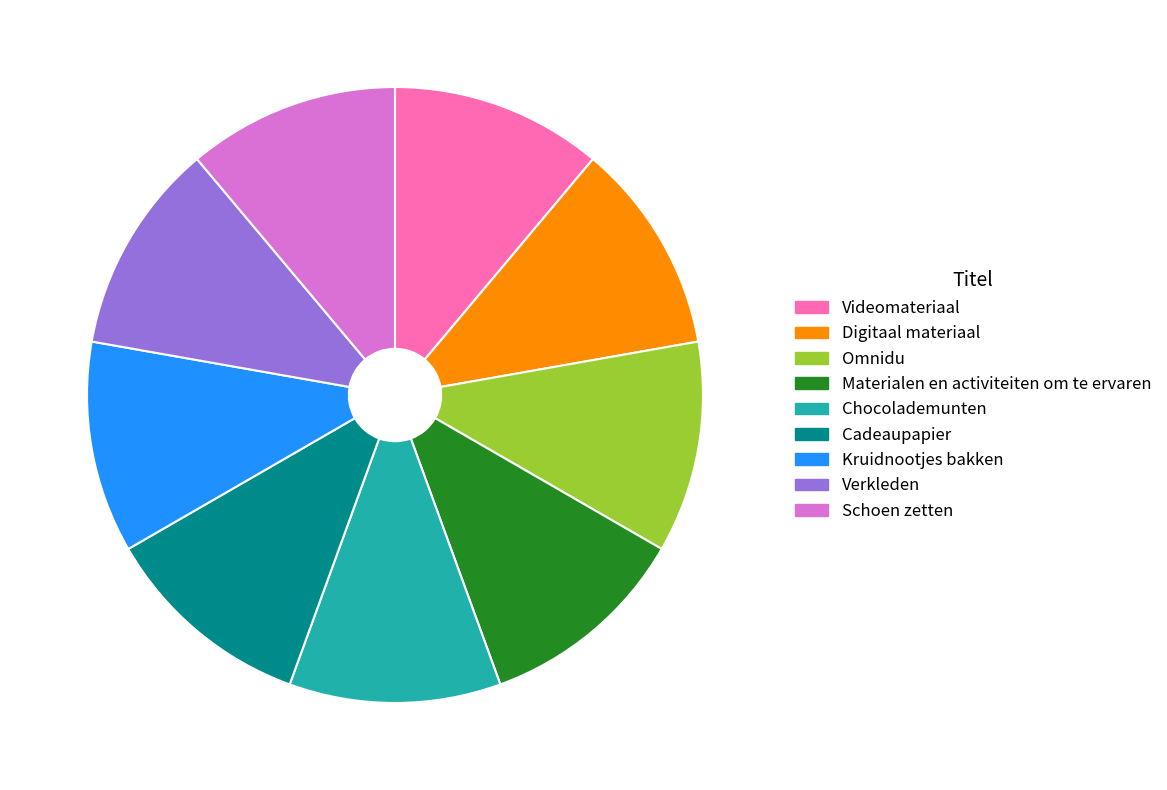

What is the ratio of the value at Kruidnootjes bakken to the value at Cadeaupapier?

1.0